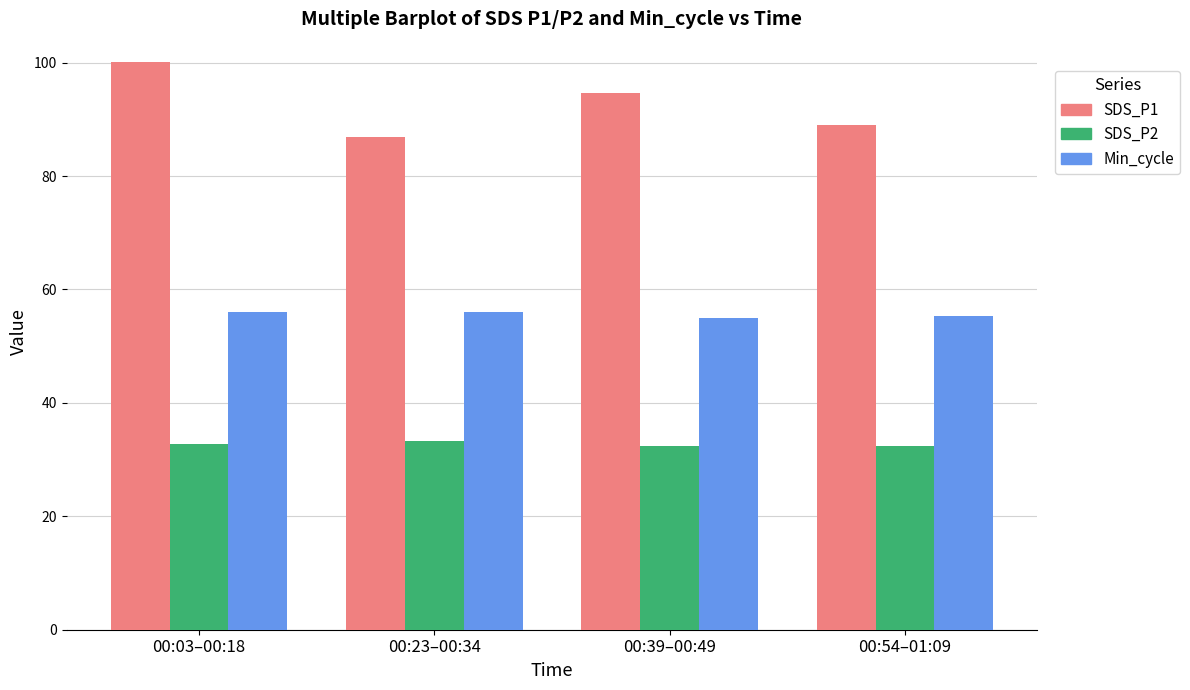

What is the lowest value of the SDS_P2 series?

32.5